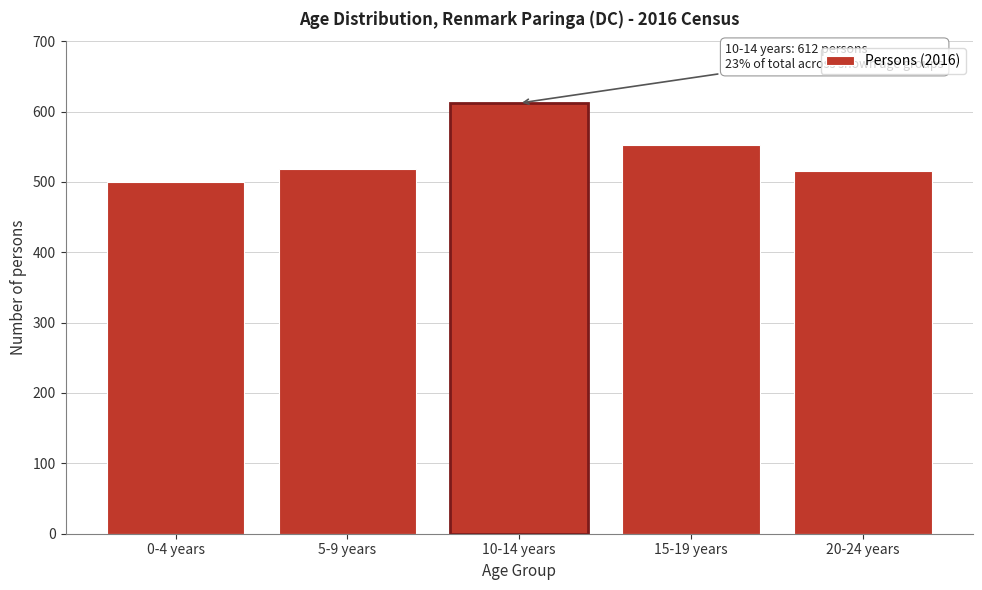

Reading right to left, transcribe all the data shown in this chart.

20-24 years=516	15-19 years=553	10-14 years=612	5-9 years=519	0-4 years=500